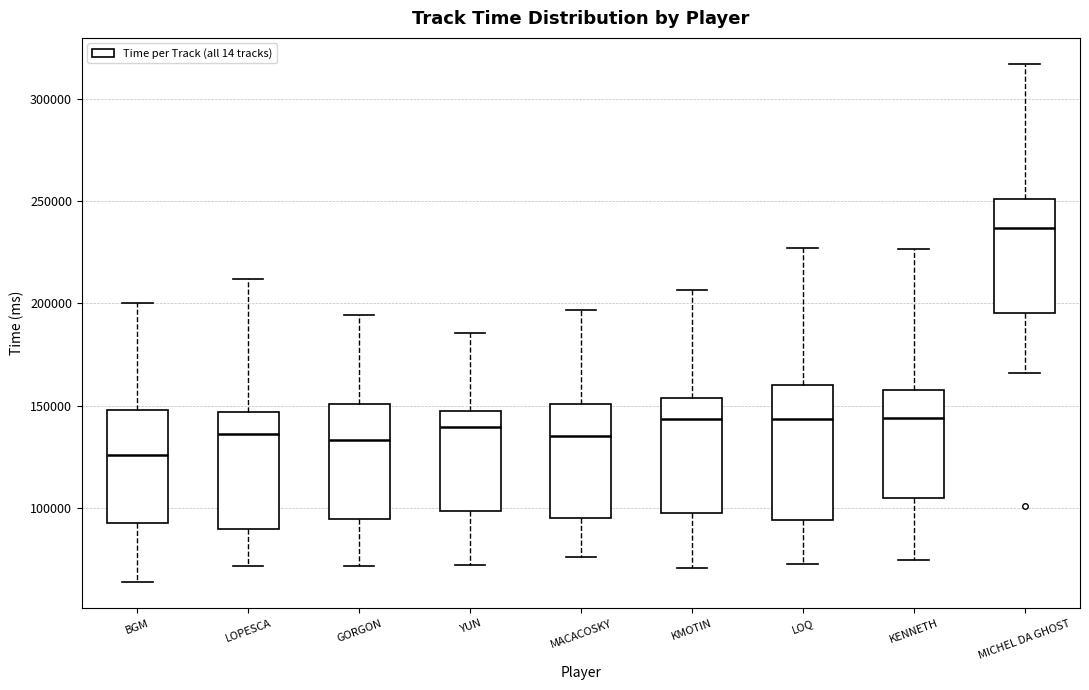

Reading left to right, transcribe this box plot: for each box, give where its median line is, the range the box spans, and where its two whiskers end, as read against the y-axis. The values are not printed on the chart, so give them approximately, as read against the axis.

BGM: median 125000, box 95000 to 150000, whiskers 65000 to 200000
LOPESCA: median 135000, box 90000 to 145000, whiskers 70000 to 210000
GORGON: median 135000, box 95000 to 150000, whiskers 70000 to 195000
YUN: median 140000, box 100000 to 145000, whiskers 70000 to 185000
MACACOSKY: median 135000, box 95000 to 150000, whiskers 75000 to 195000
KMOTIN: median 145000, box 100000 to 155000, whiskers 70000 to 205000
LOQ: median 145000, box 95000 to 160000, whiskers 75000 to 225000
KENNETH: median 145000, box 105000 to 160000, whiskers 75000 to 225000
MICHEL DA GHOST: median 235000, box 195000 to 250000, whiskers 165000 to 315000